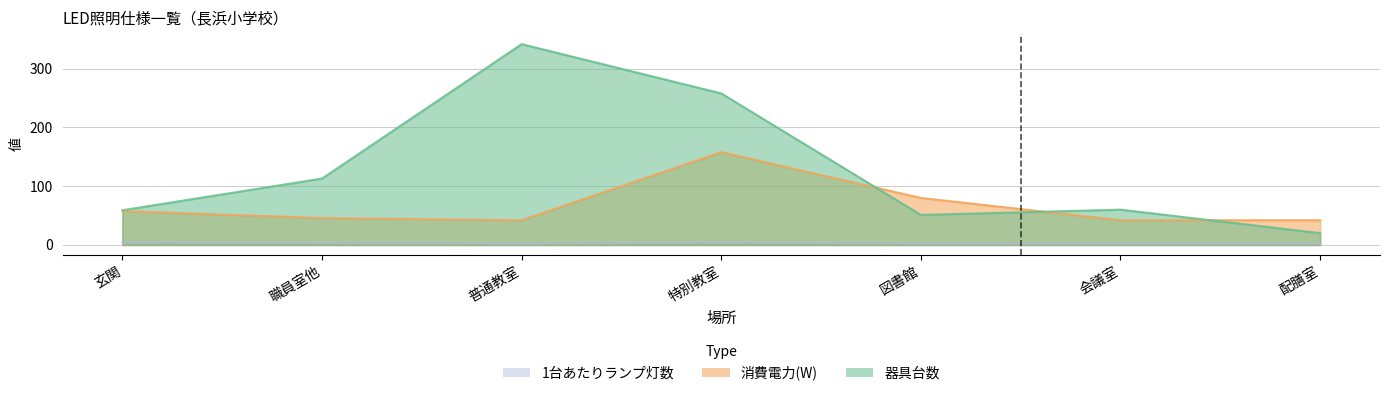

Which series has the largest total across all categories?

器具台数